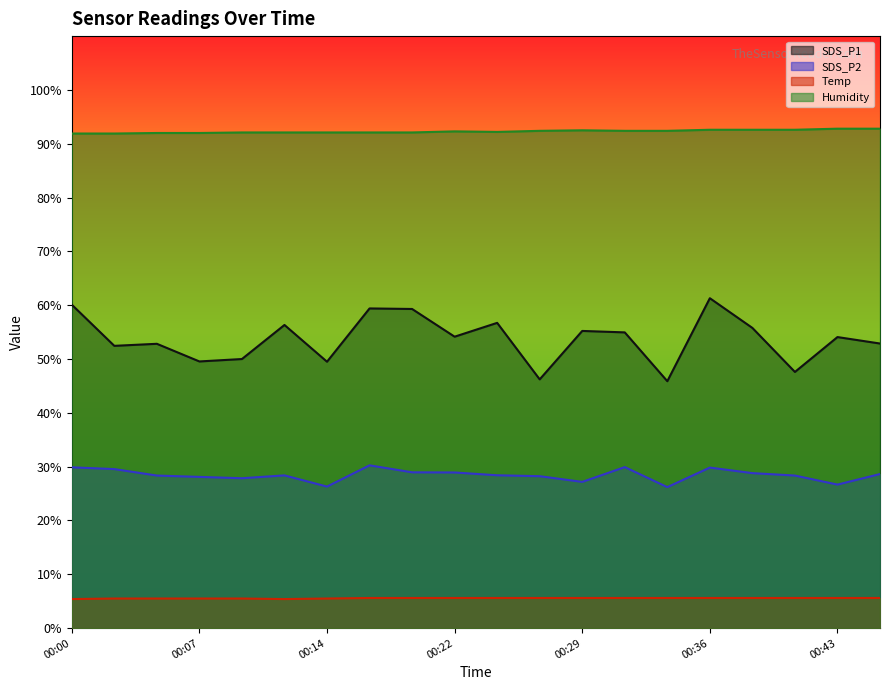

At which category does Humidity reach its first local valley?

00:24